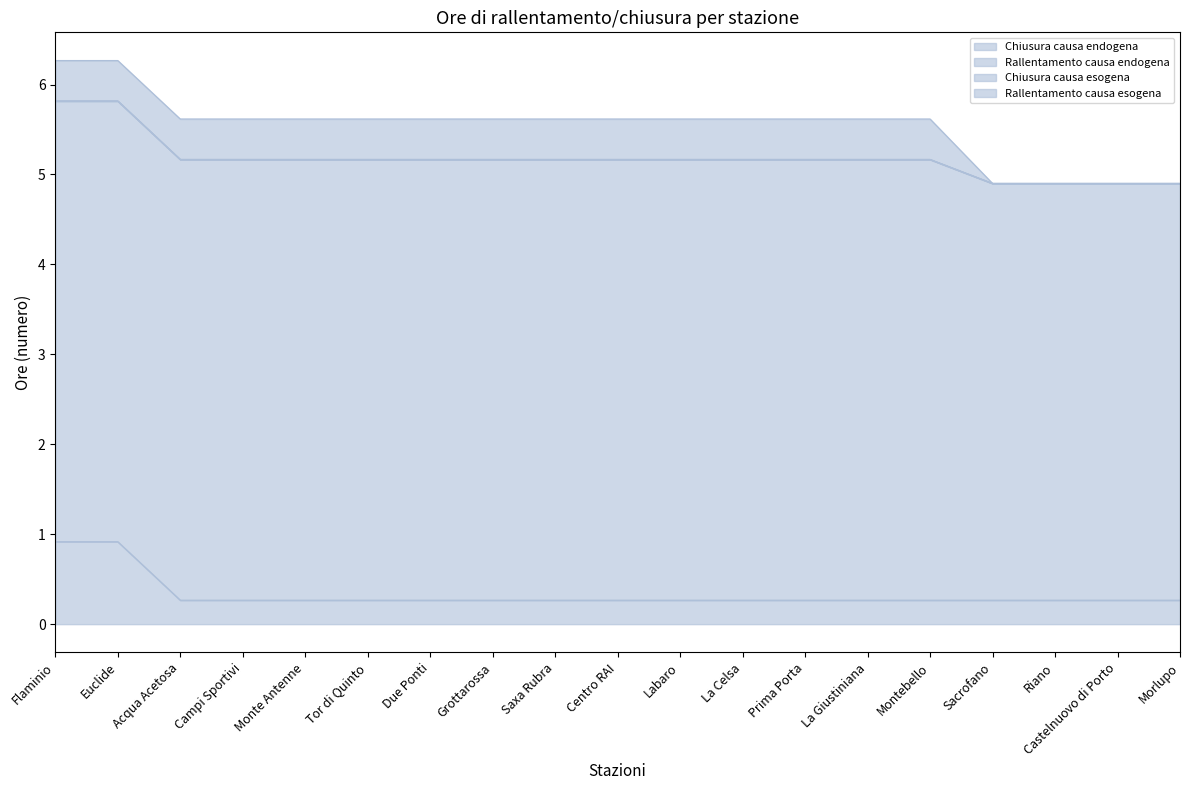

What are all the series names shown in the legend?

Chiusura causa endogena, Rallentamento causa endogena, Chiusura causa esogena, Rallentamento causa esogena